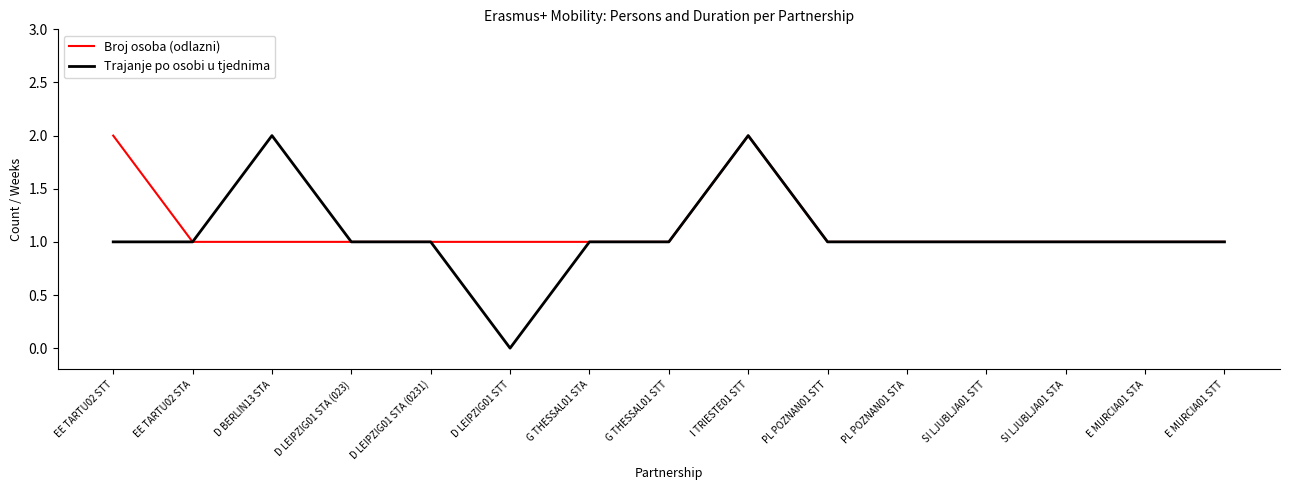

At which category is the sum across all series the highest?

I TRIESTE01 STT